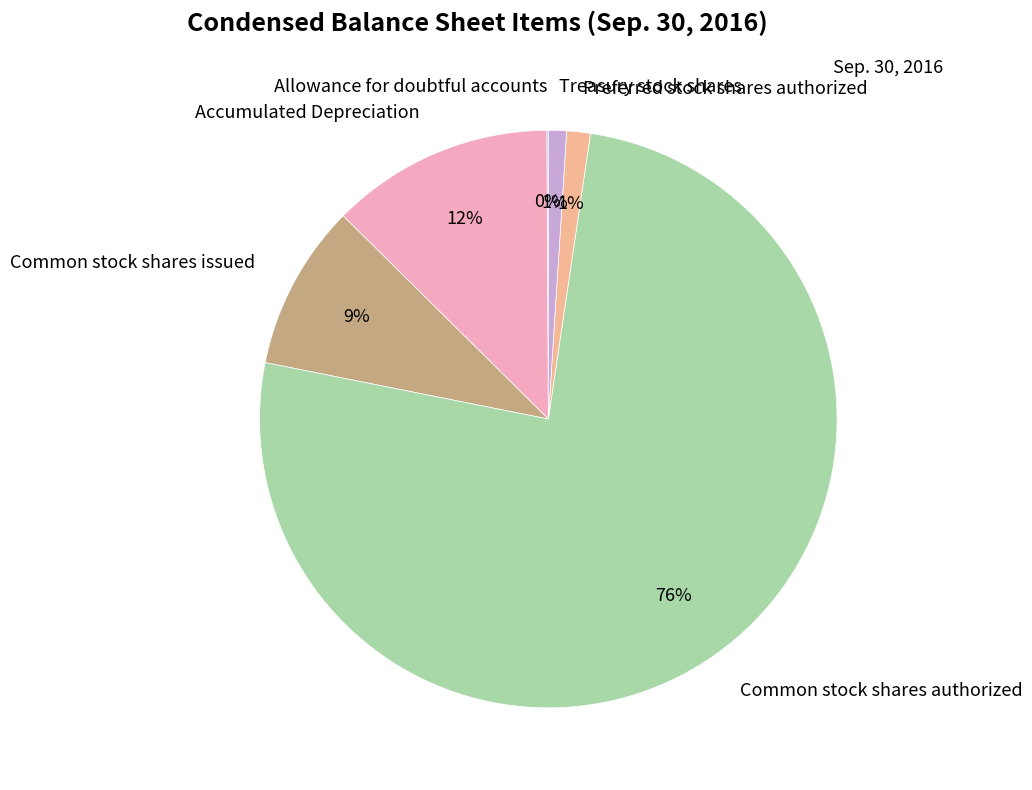

Between Common stock shares authorized and Accumulated Depreciation, which is larger?

Common stock shares authorized